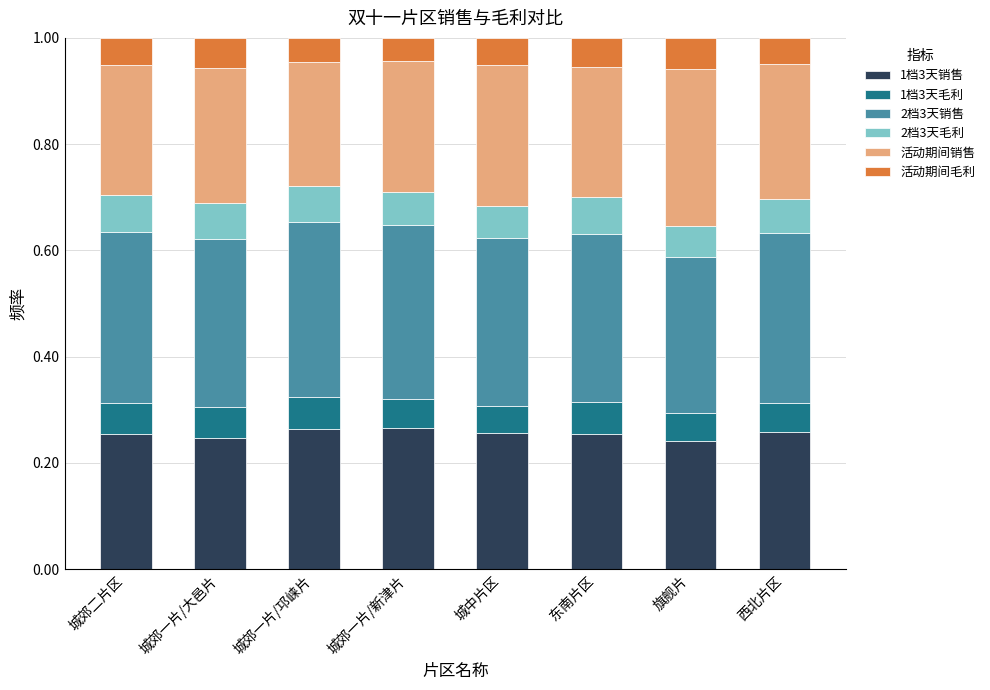

The value of 1档3天销售 at 城郊一片/邛崃片 is 0.1. True or false?

False